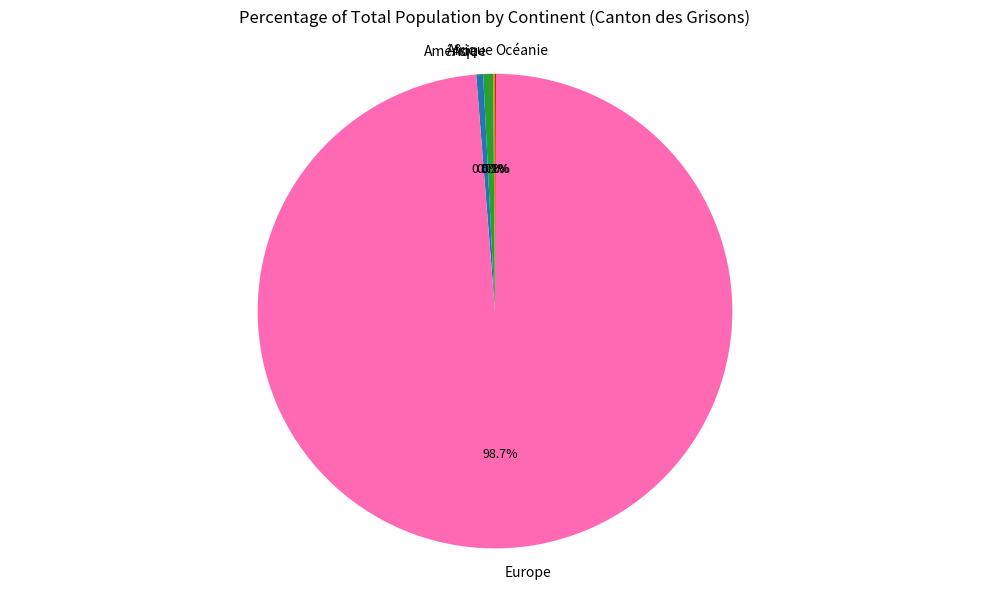

Which has a higher value, Europe or Amérique?

Europe